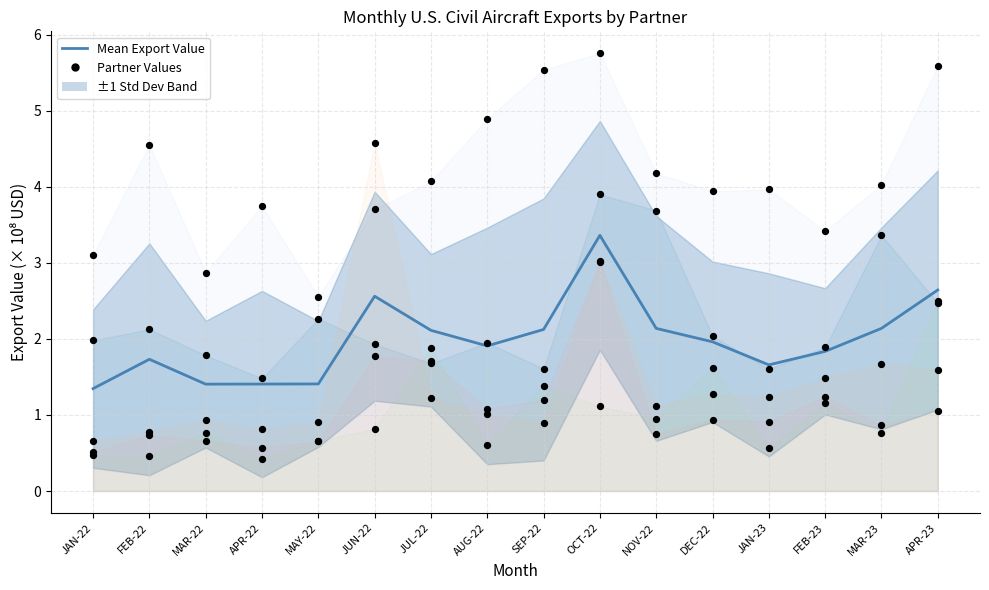

At which category is the sum across all series the highest?

OCT-22